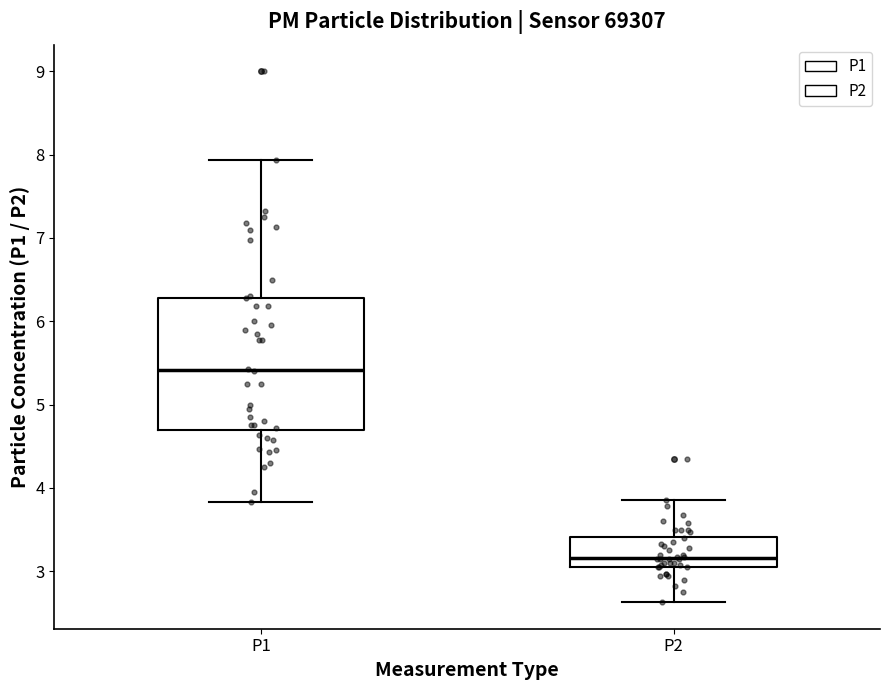

Where does the upper whisker of the box for P1 end on the y-axis? The values are not printed on the chart, so give them approximately, as read against the axis.

7.9